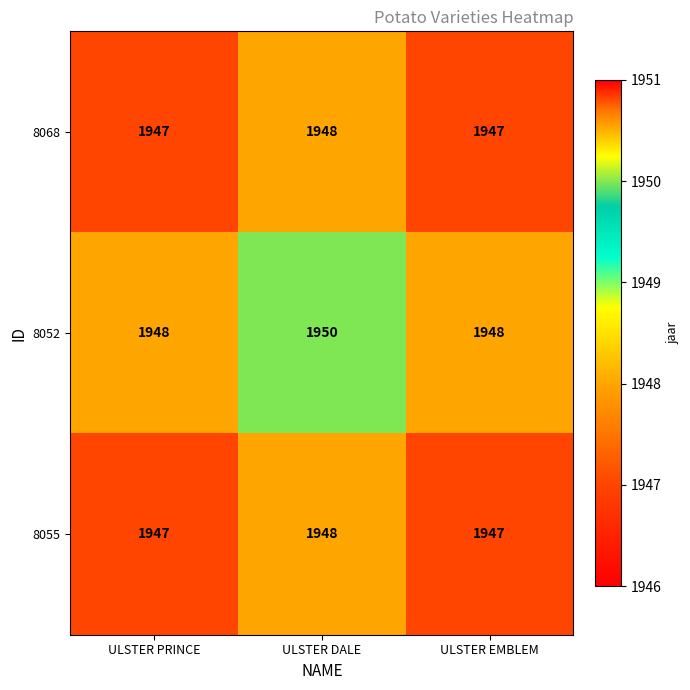

Count the 8055 values in the range 1947 to 1948.

3